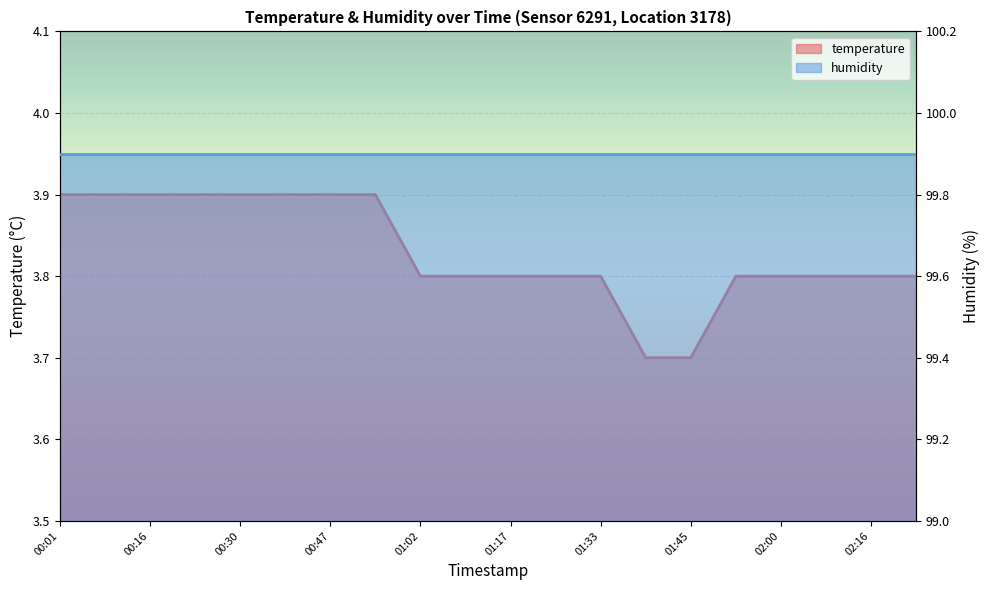

What is the change in value from 00:30 to 01:10?

-0.1